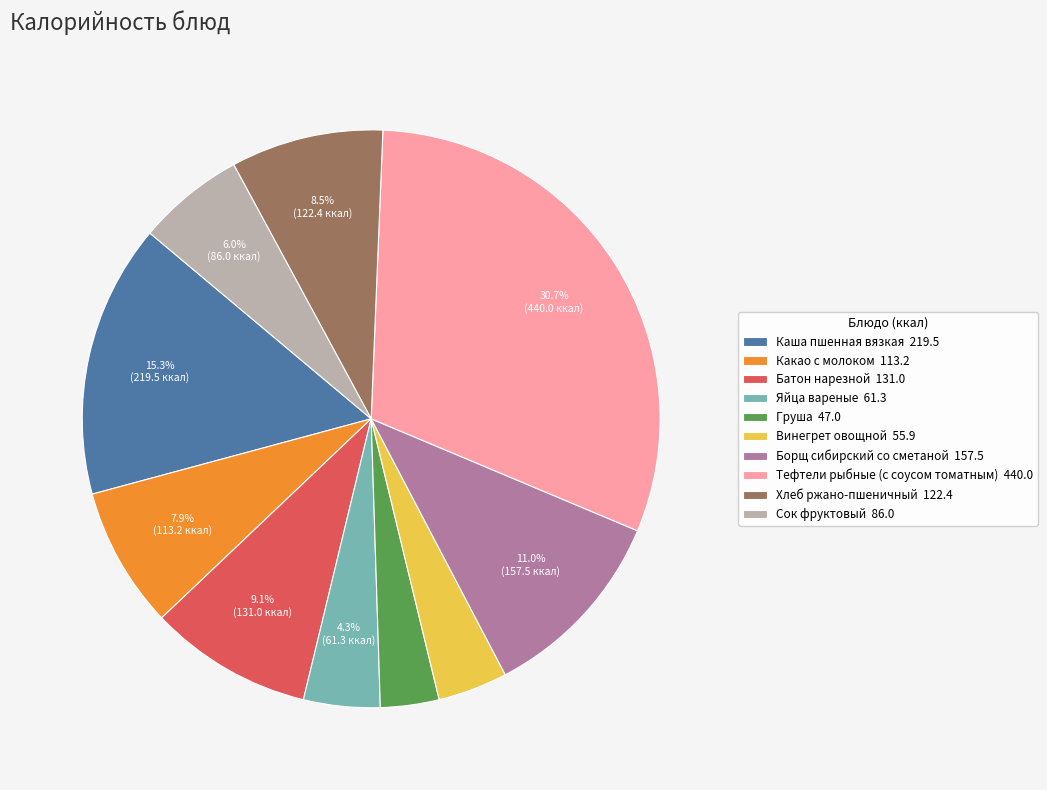

Which has a higher value, Какао с молоком 113.2 or Груша 47.0?

Какао с молоком 113.2